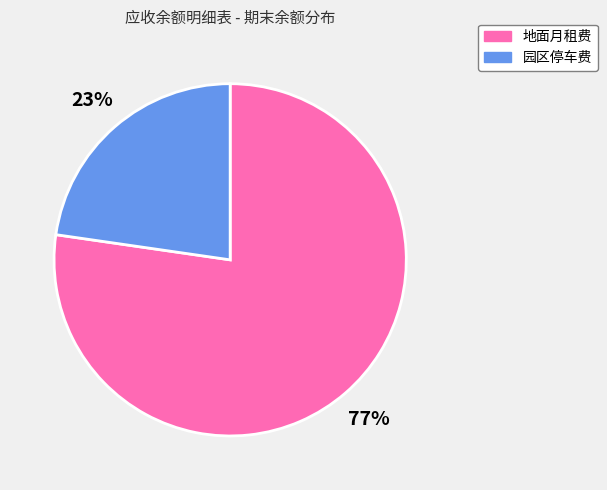

Does 园区停车费 account for over 50% of the chart?

No